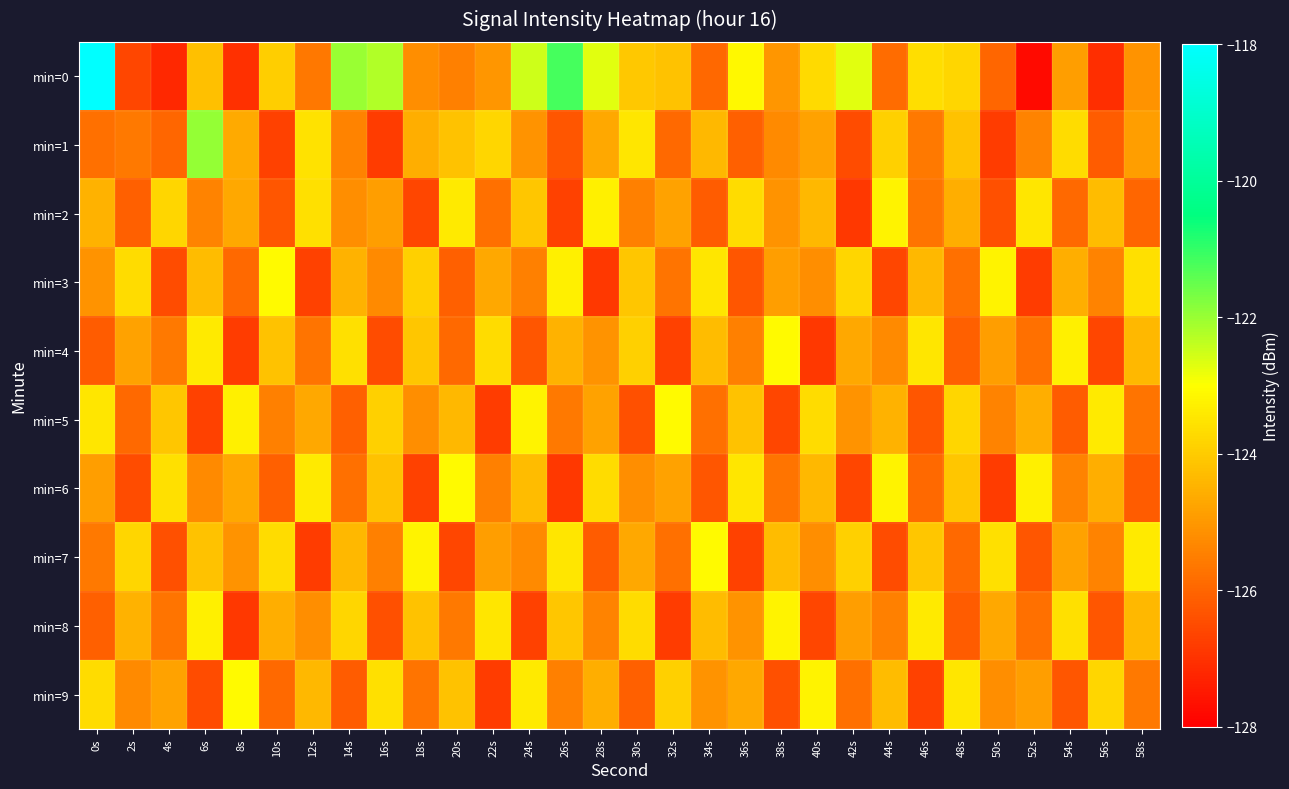

Which series changed the most between 28s and 42s?

min=2